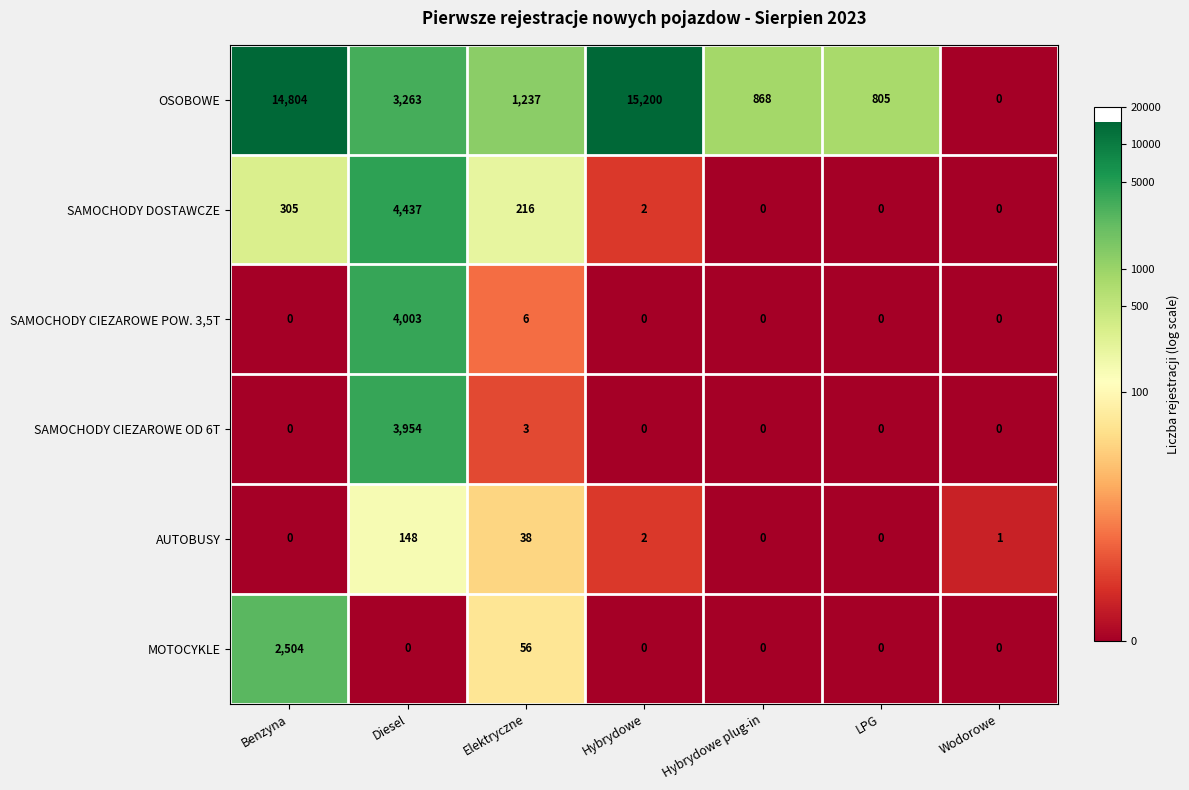

The value of SAMOCHODY CIEZAROWE OD 6T at LPG is 0. True or false?

True